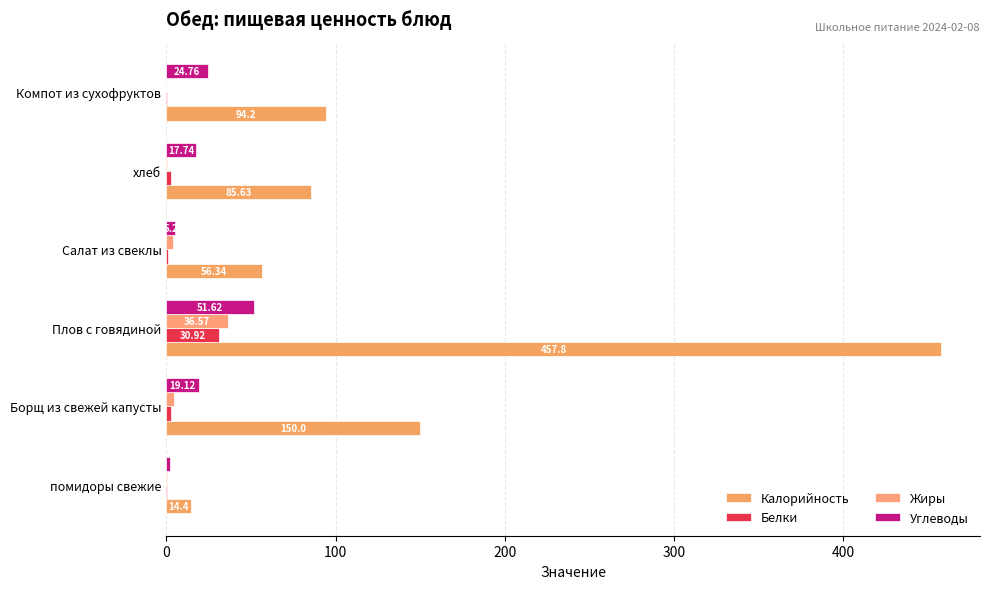

How many values in the Углеводы series exceed 19?

3